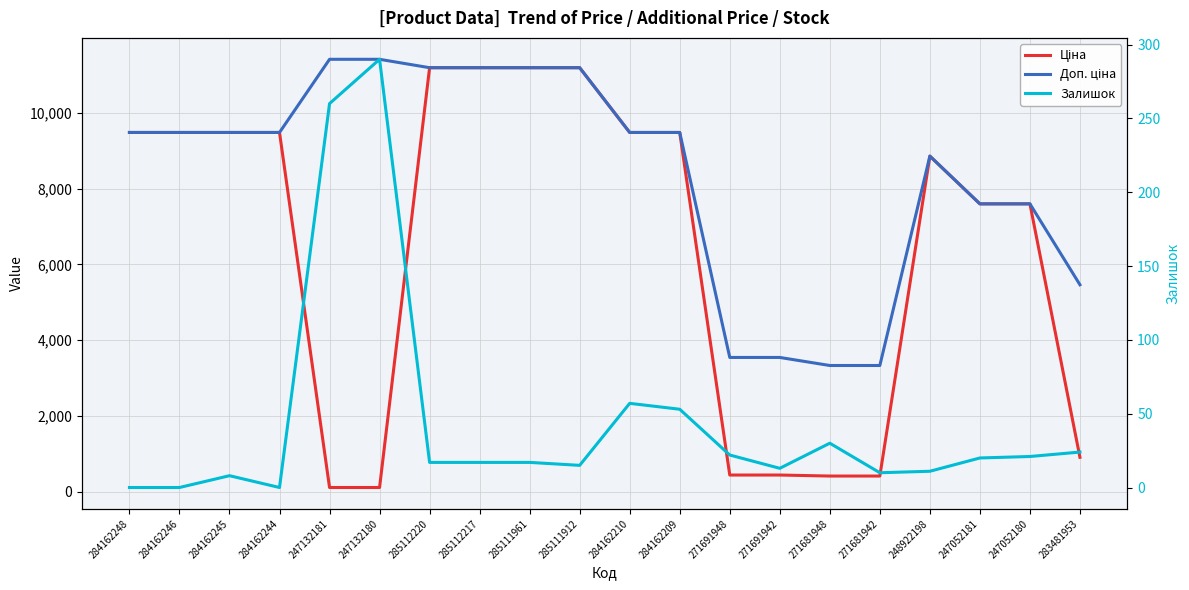

List the series in order of their peak value, lowest first.

Залишок, Ціна, Доп. ціна